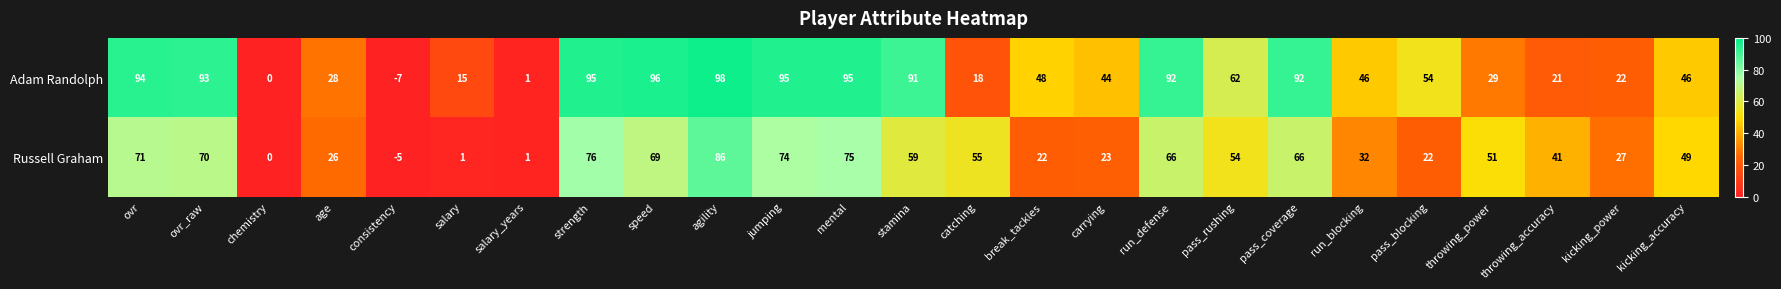

Where does the Russell Graham series first go above 51?

ovr